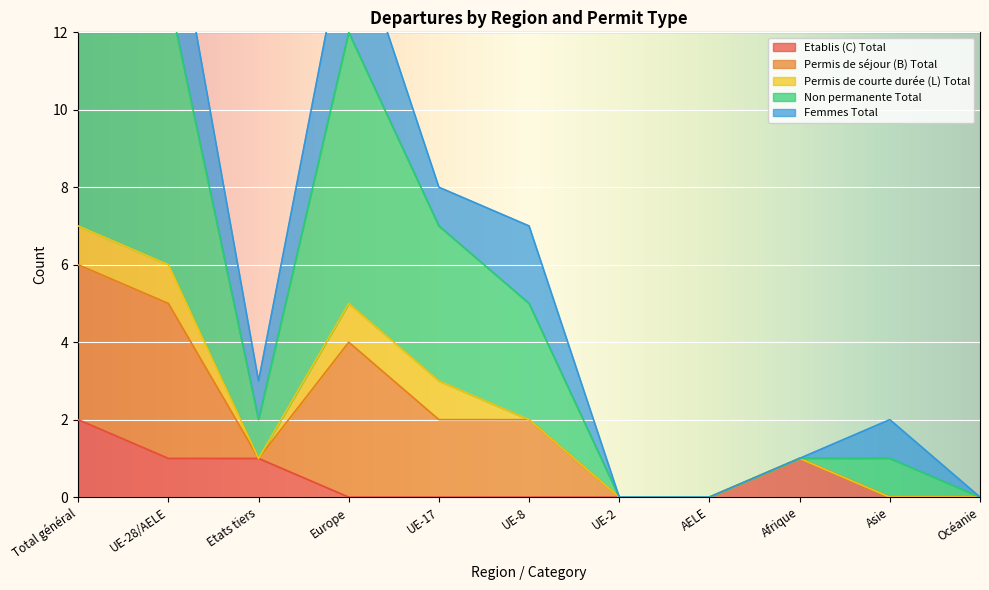

What position from the left is Afrique?

9